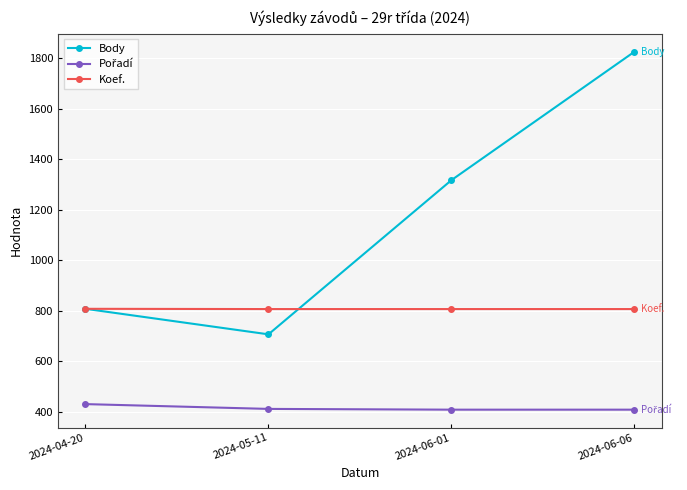

What is the lowest value of the Koef. series?

807